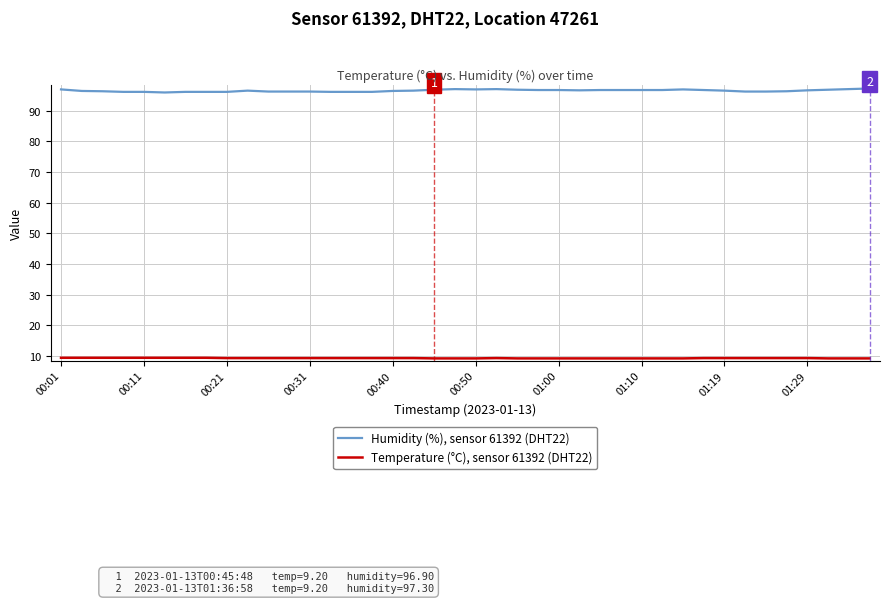

What is the lowest value of the Temperature (°C), sensor 61392 (DHT22) series?

9.2